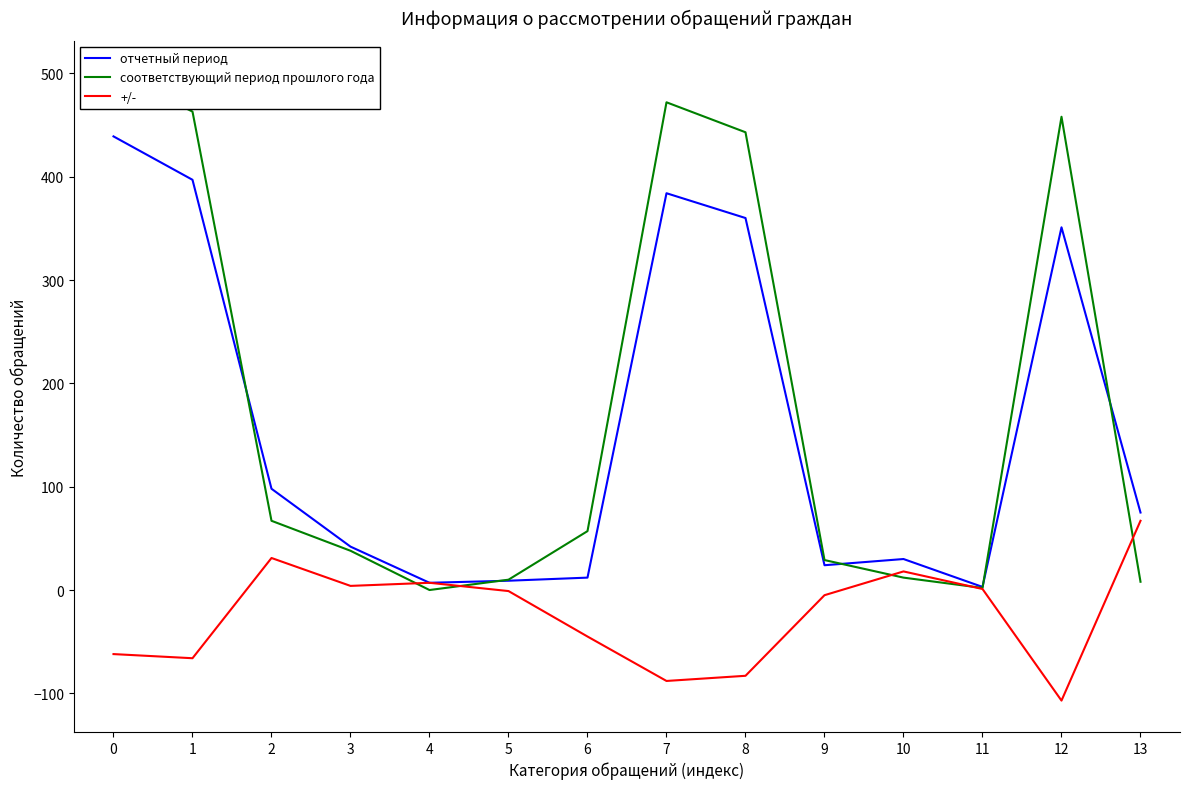

What is the average value of the отчетный период series?

159